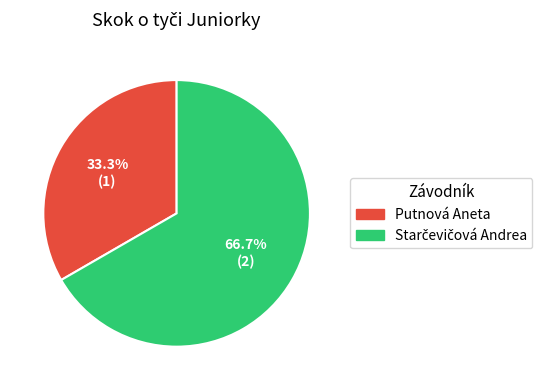

Does any single category account for the majority?

Yes